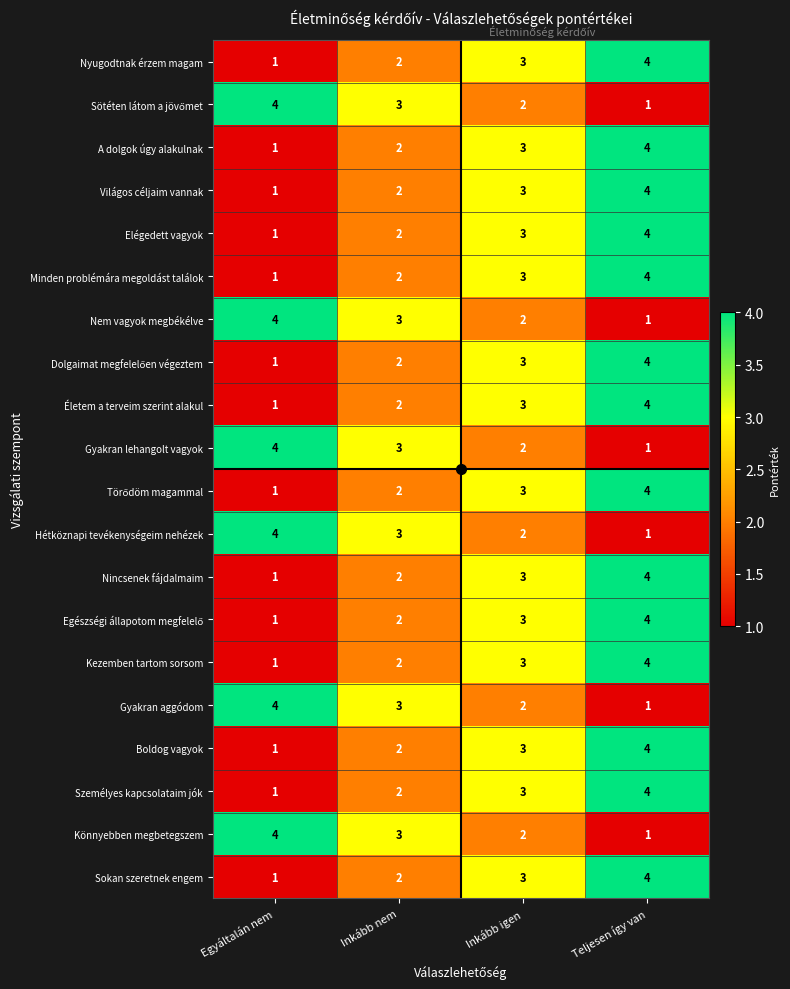

What is the maximum value shown in the chart?

4